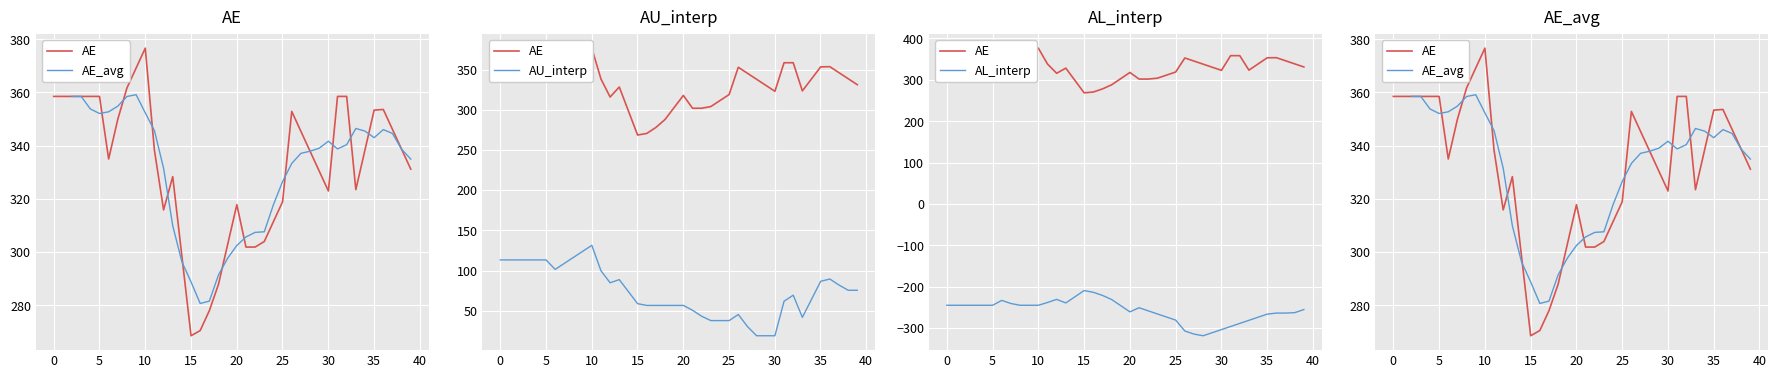

What is the highest value of the AU_interp series?

131.3